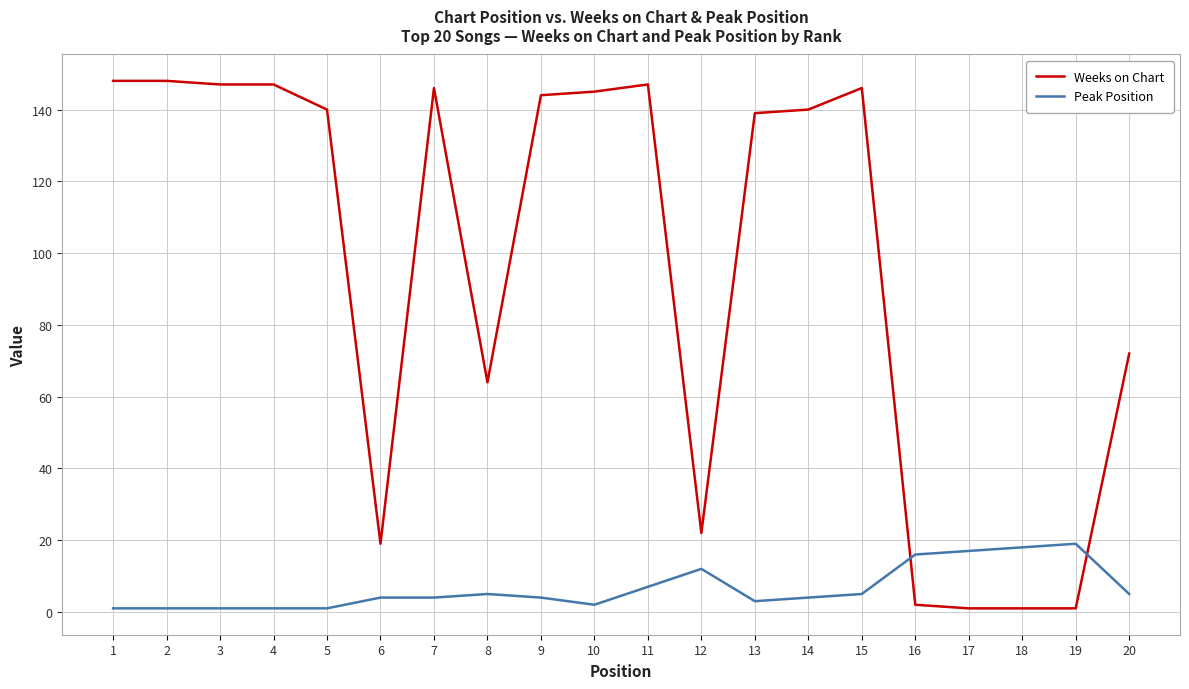

List the series in order of their peak value, highest first.

Weeks on Chart, Peak Position